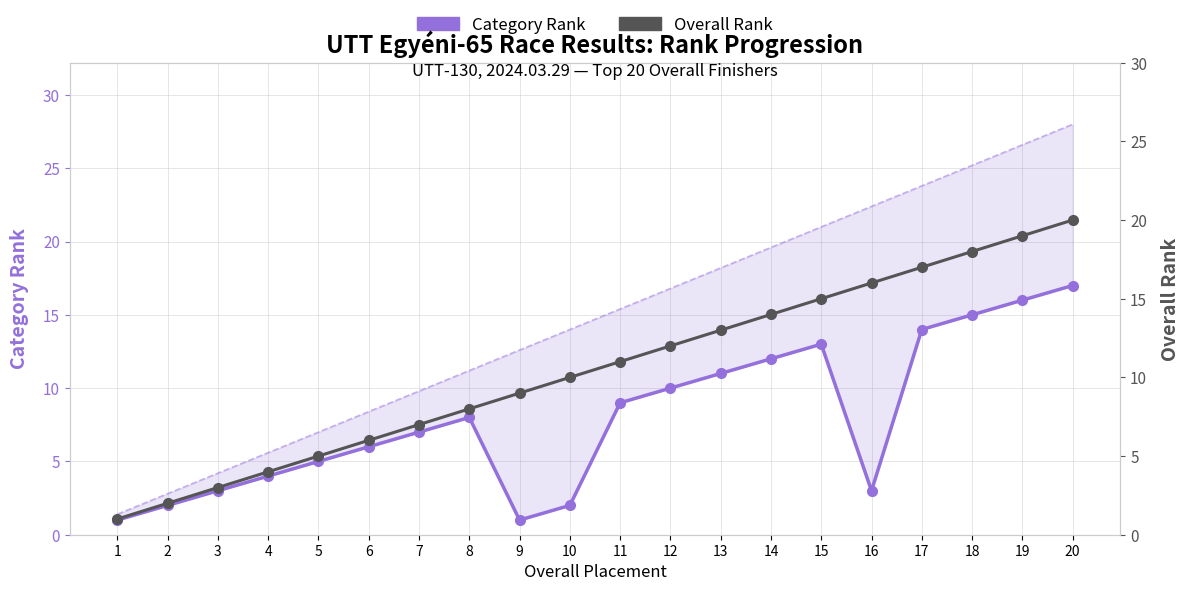

List the series in order of their peak value, lowest first.

Category Rank, Overall Rank